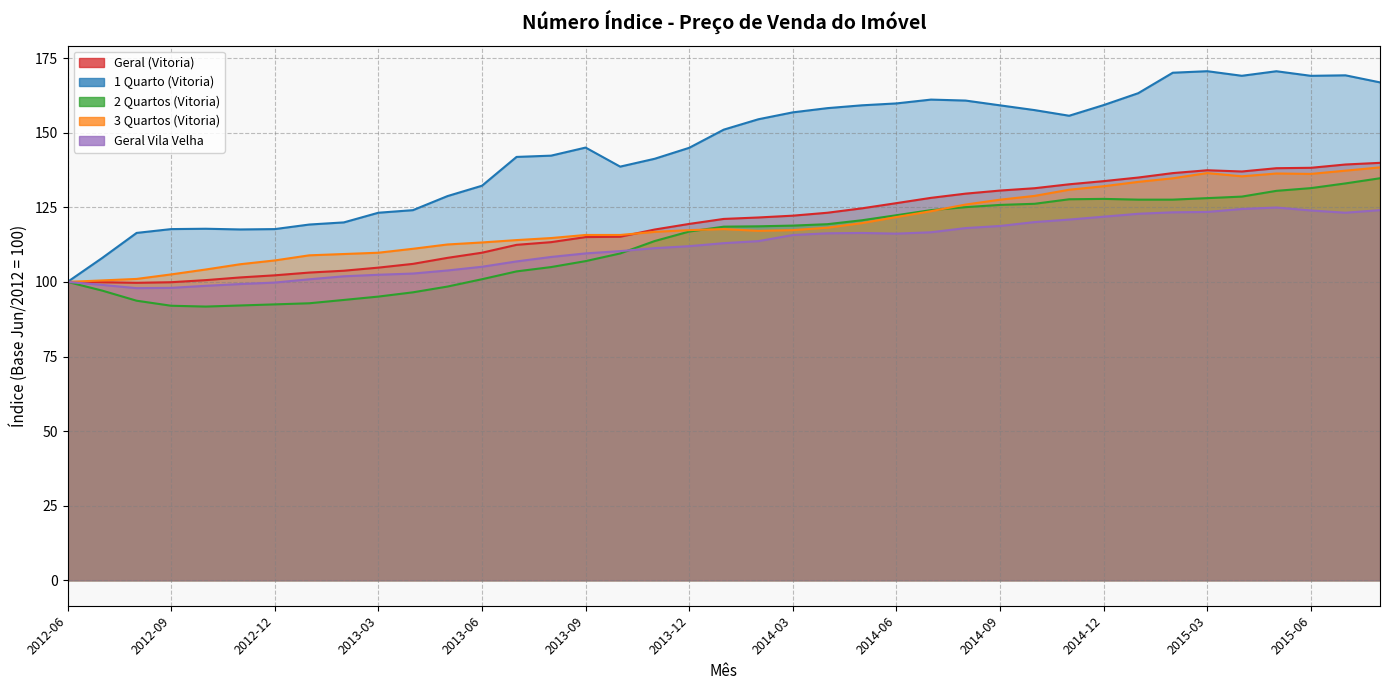

What is the difference between the maximum and minimum values in the Geral (Vitoria) series?

40.2